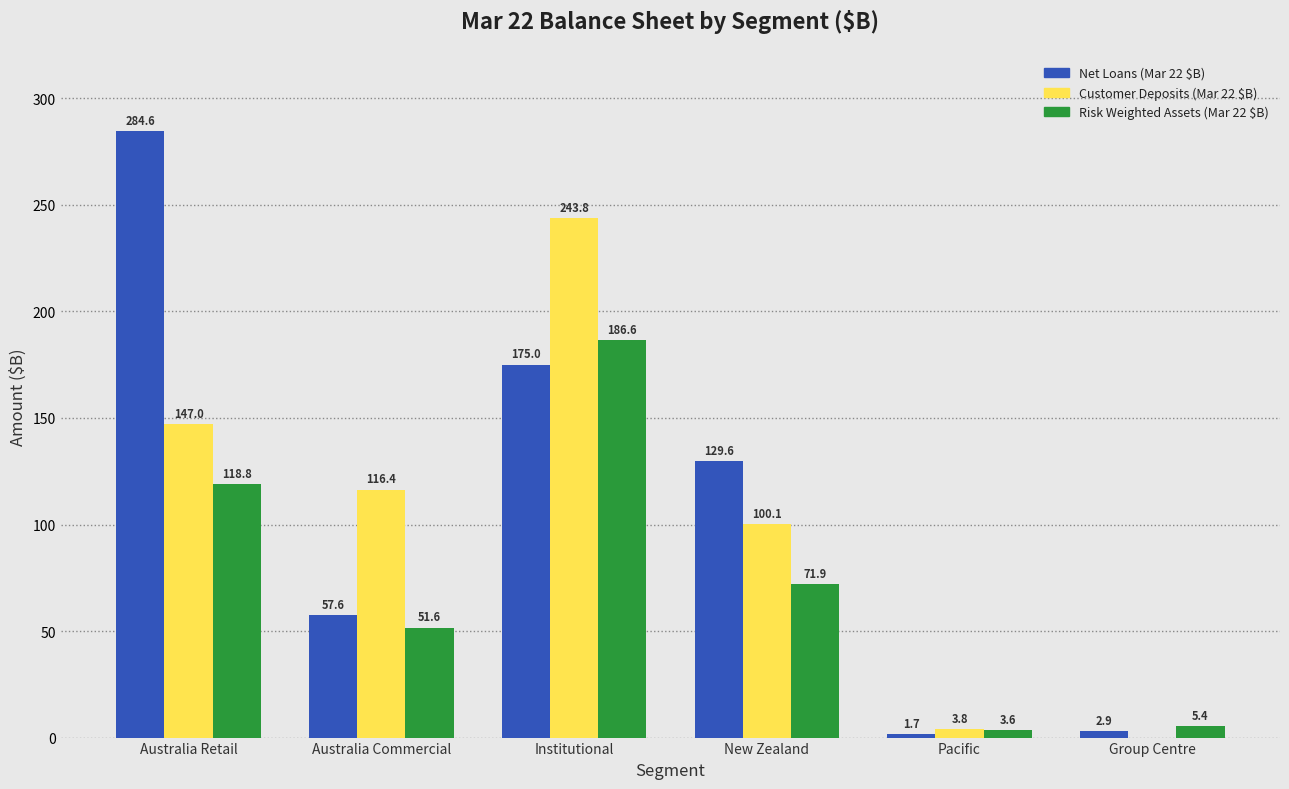

Reading right to left, transcribe all the data shown in this chart.

Net Loans (Mar 22 $B): Group Centre=2.9	Pacific=1.7	New Zealand=129.6	Institutional=175.0	Australia Commercial=57.6	Australia Retail=284.6
Customer Deposits (Mar 22 $B): Group Centre=0.0	Pacific=3.8	New Zealand=100.1	Institutional=243.8	Australia Commercial=116.4	Australia Retail=147.0
Risk Weighted Assets (Mar 22 $B): Group Centre=5.4	Pacific=3.6	New Zealand=71.9	Institutional=186.6	Australia Commercial=51.6	Australia Retail=118.8